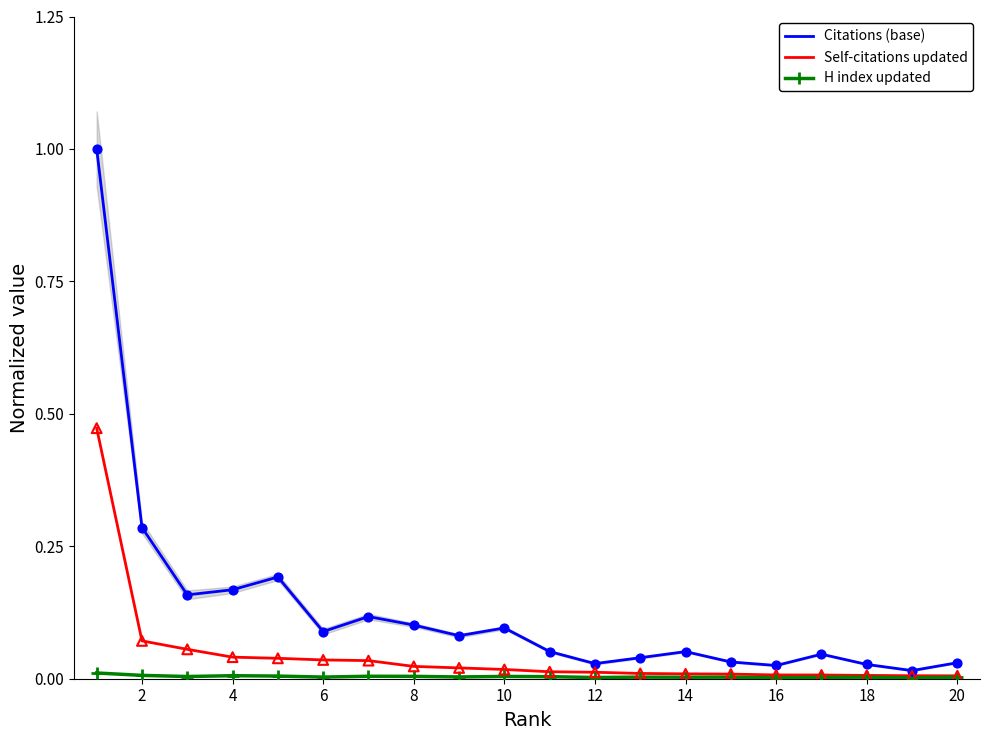

What are all the series names shown in the legend?

Citations (base), Self-citations updated, H index updated